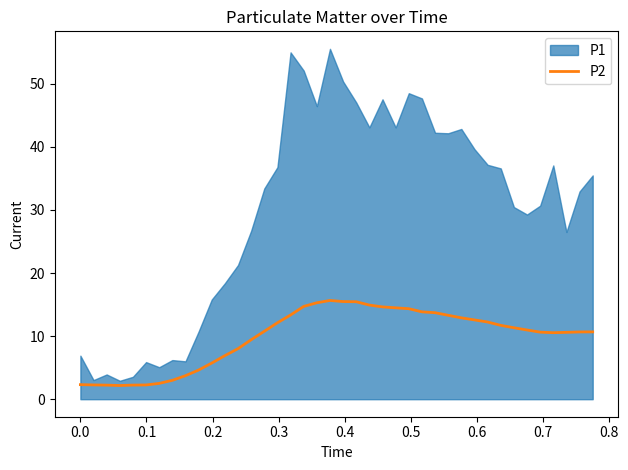

True or false: there are more than 1 points higher than both neighbors.

False